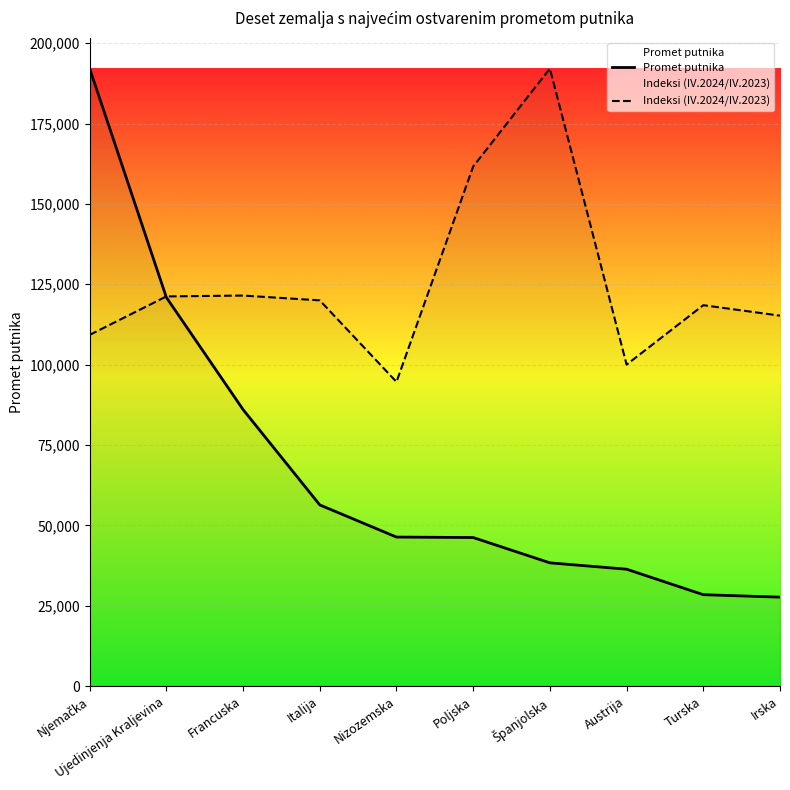

Which series has the widest spread of values?

Promet putnika